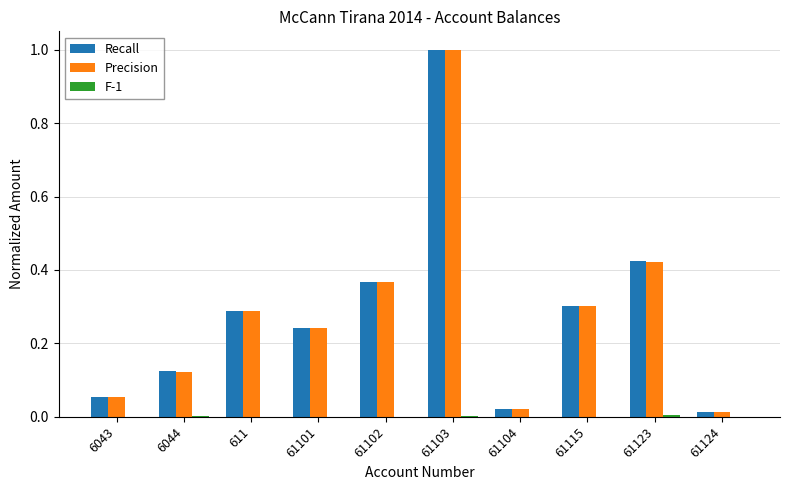

At which category is the sum across all series the highest?

61103